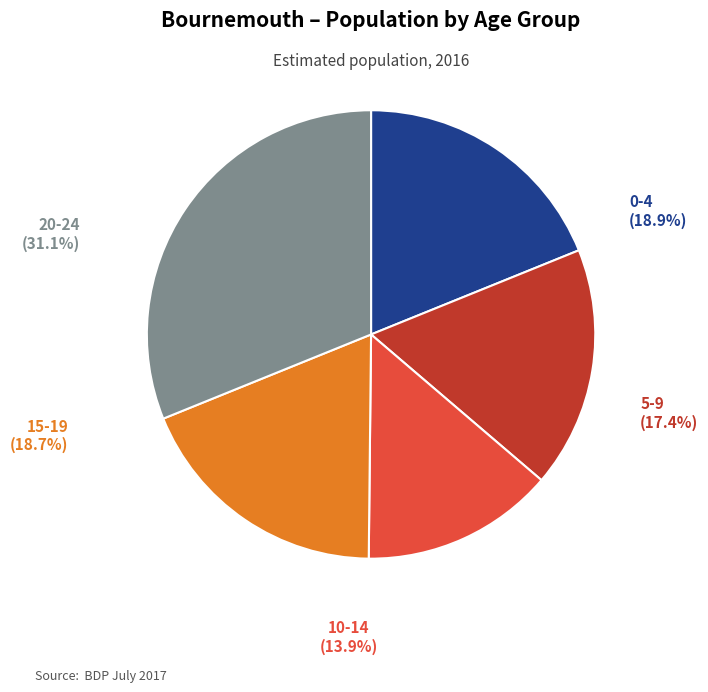

Which category has the smallest portion of the pie?

10-14